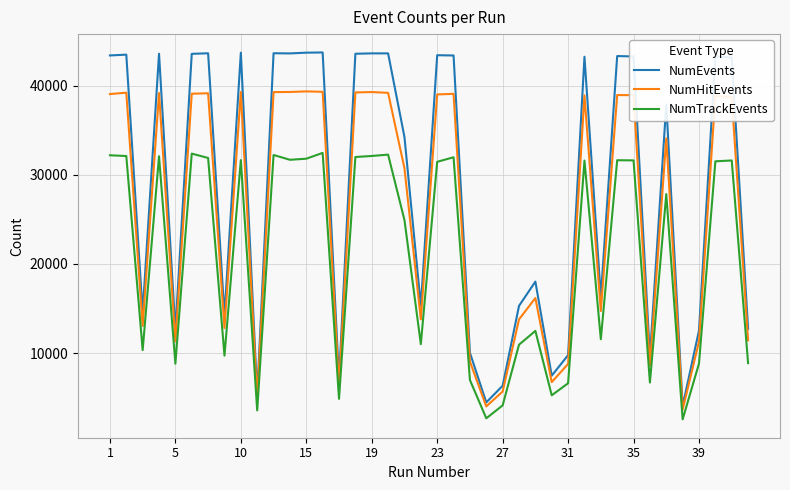

What is the average value of the NumHitEvents series?

25582